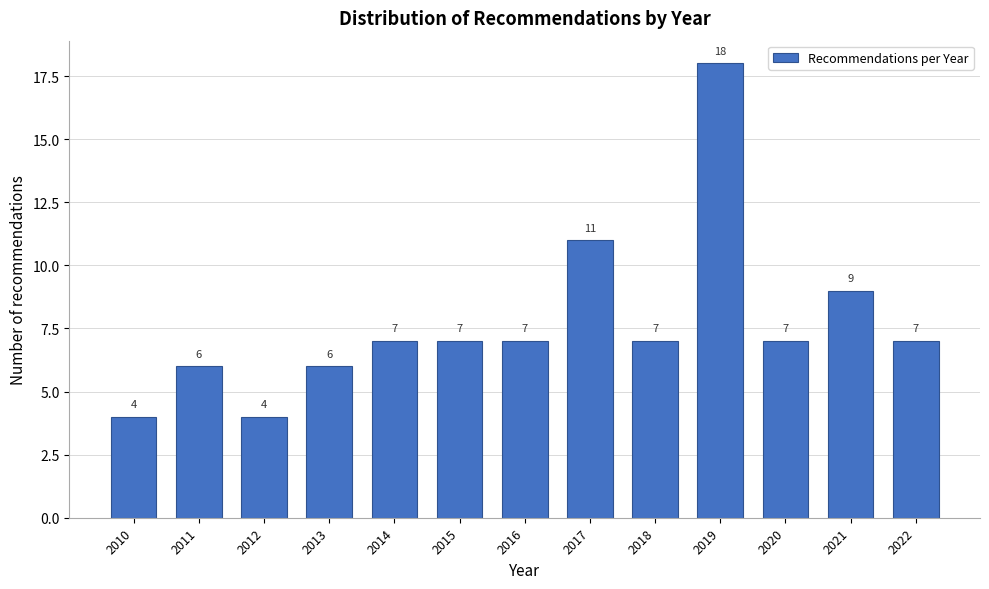

Reading right to left, list all the values displayed in this chart.

7	9	7	18	7	11	7	7	7	6	4	6	4